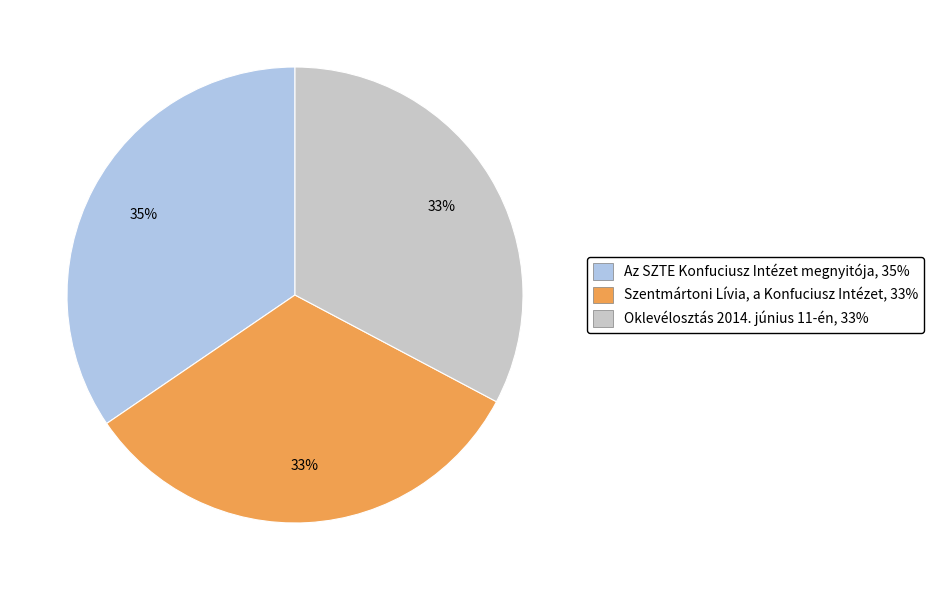

How many slices are in this pie chart?

3